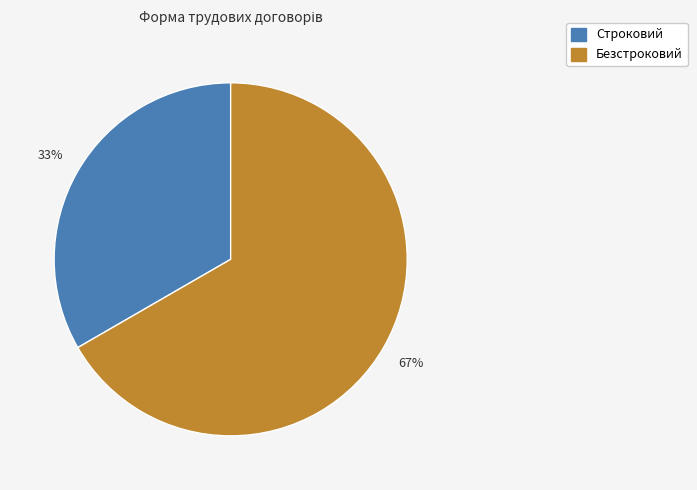

To the nearest percent, what portion does Безстроковий represent?

67%